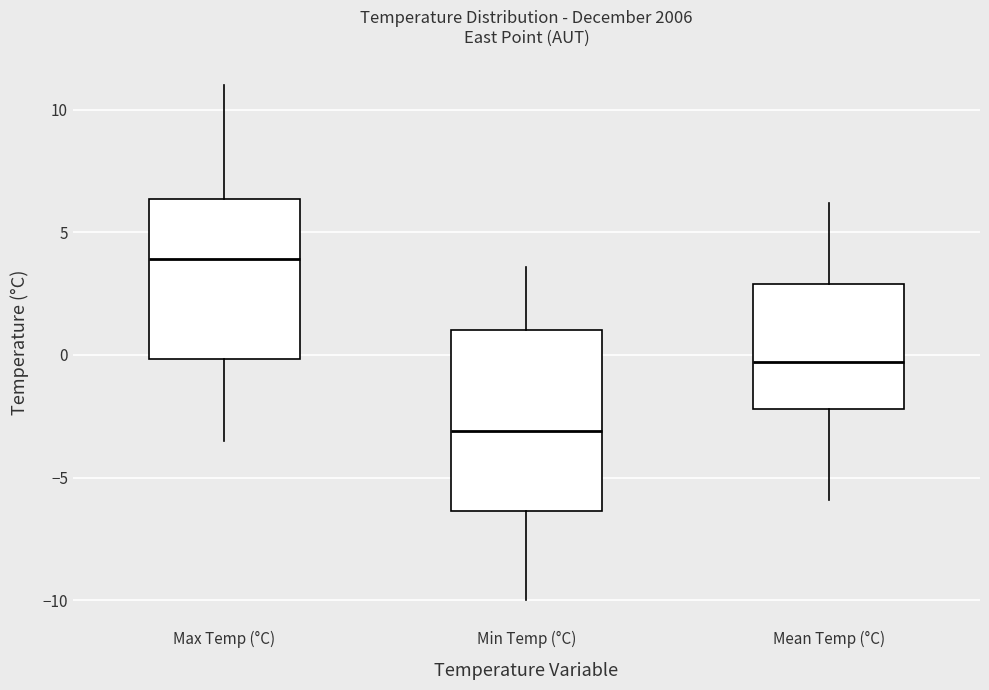

Reading left to right, transcribe this box plot: for each box, give where its median line is, the range the box spans, and where its two whiskers end, as read against the y-axis. The values are not printed on the chart, so give them approximately, as read against the axis.

Max Temp (°C): median 4.0, box 0.0 to 6.5, whiskers -3.5 to 11.0
Min Temp (°C): median -3.0, box -6.5 to 1.0, whiskers -10.0 to 3.5
Mean Temp (°C): median -0.5, box -2.0 to 3.0, whiskers -6.0 to 6.0